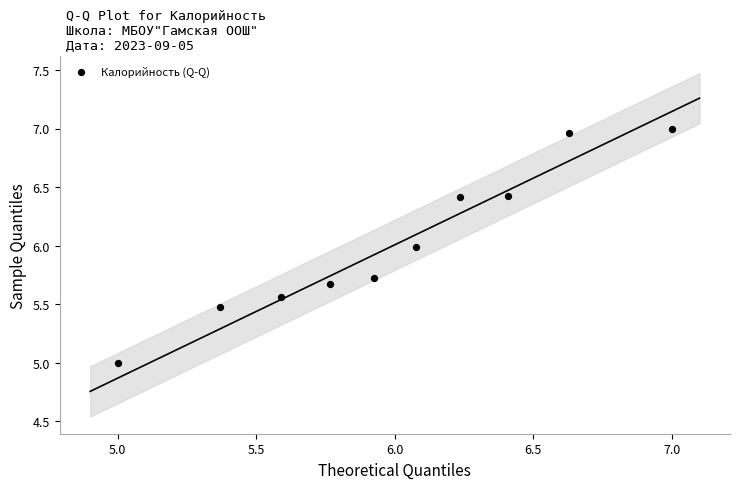

What is the average X value?

6.0